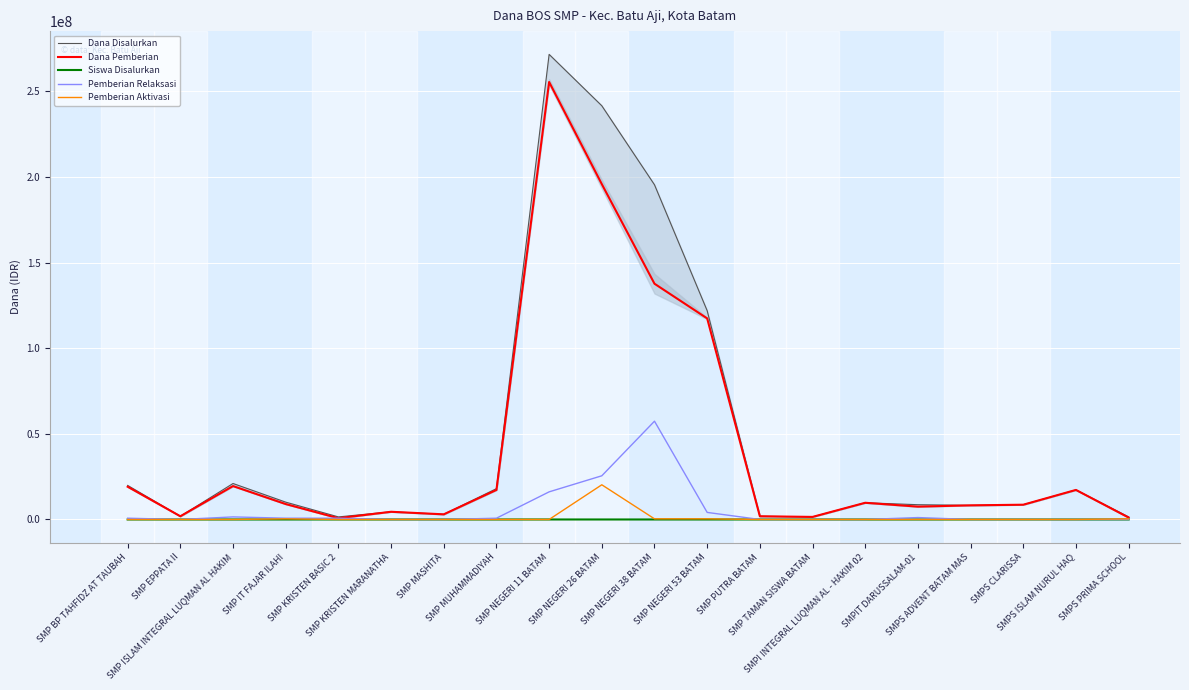

Where is the first local maximum for Siswa Disalurkan?

SMP ISLAM INTEGRAL LUQMAN AL HAKIM